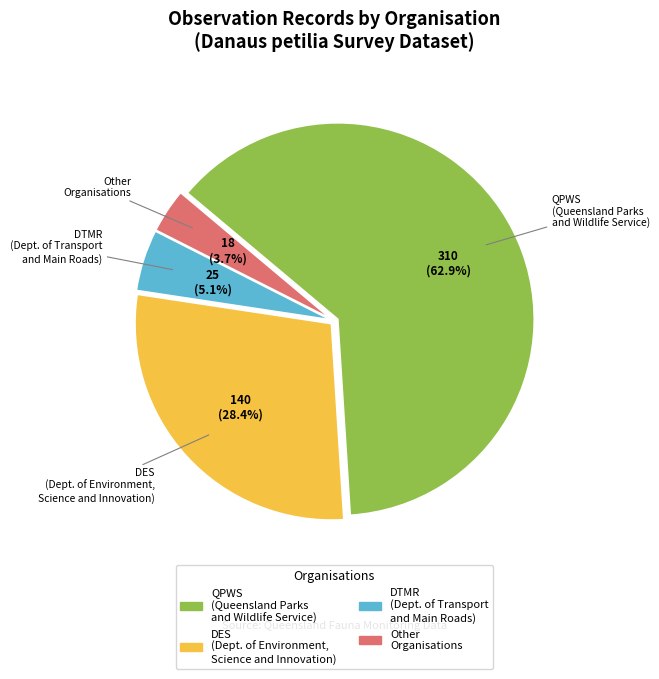

Which slice represents more than half of the pie?

QPWS (Queensland Parks and Wildlife Service)